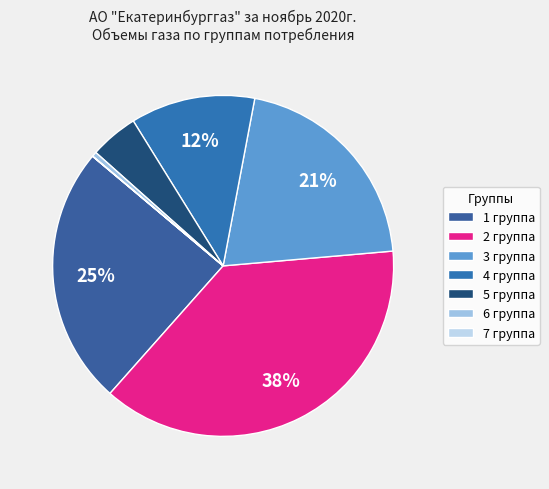

What percentage is NOT represented by 6 группа?

99.5%